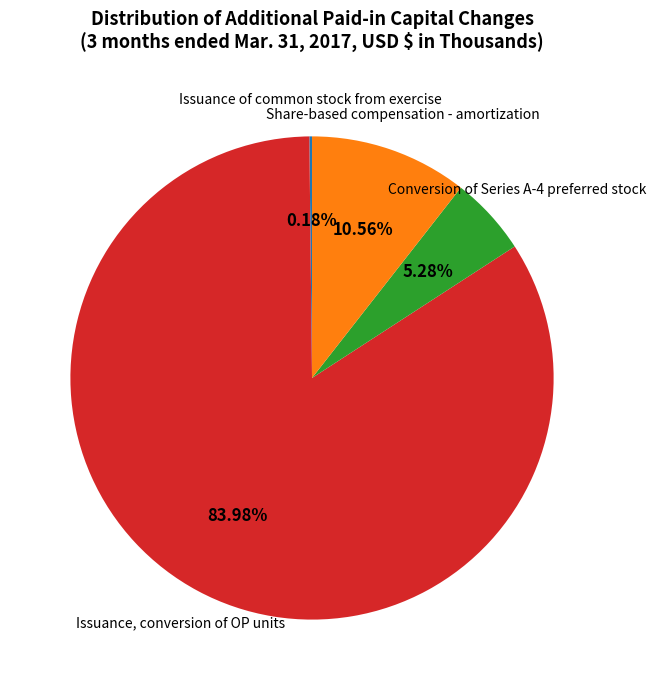

Does any single category account for the majority?

Yes